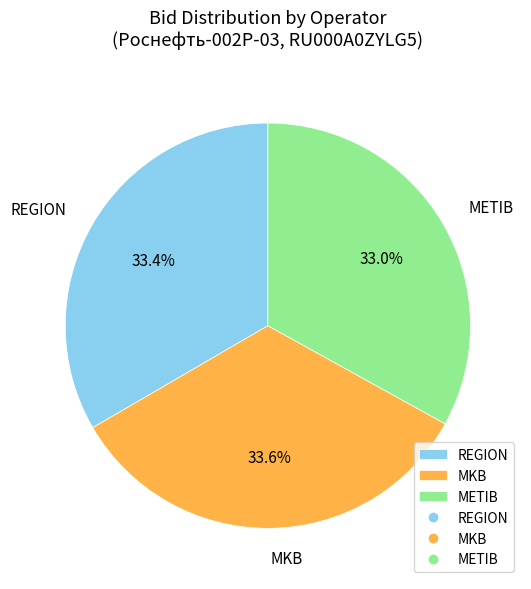

To the nearest percent, what is the combined percentage of MKB and METIB?

67%